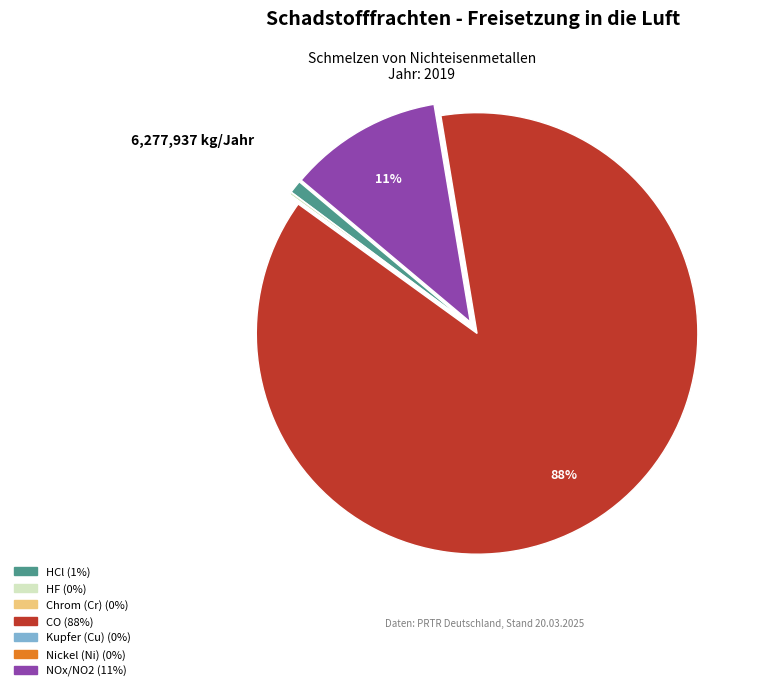

To the nearest percent, what is the difference between the largest and smallest slice percentages?

88%